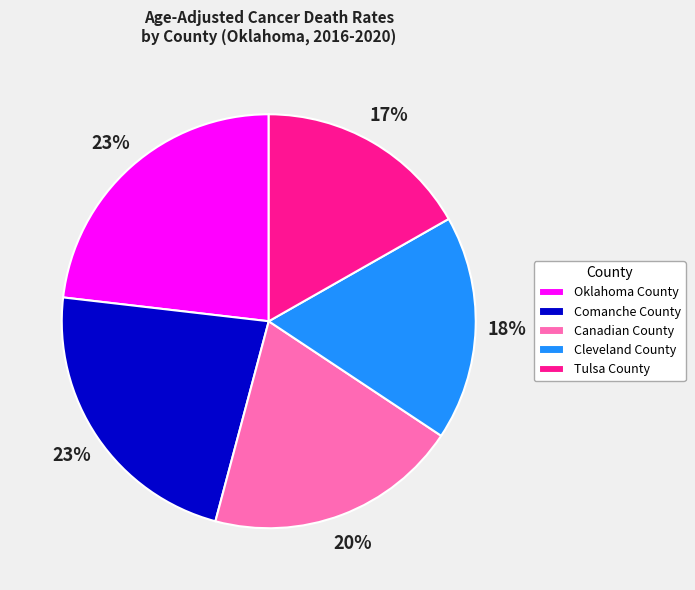

Which category has the smallest portion of the pie?

Tulsa County